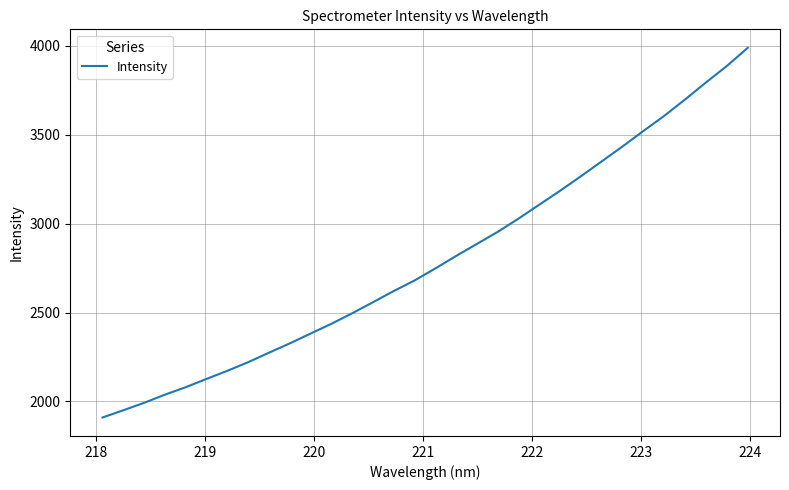

What is the greatest value displayed?

3987.9